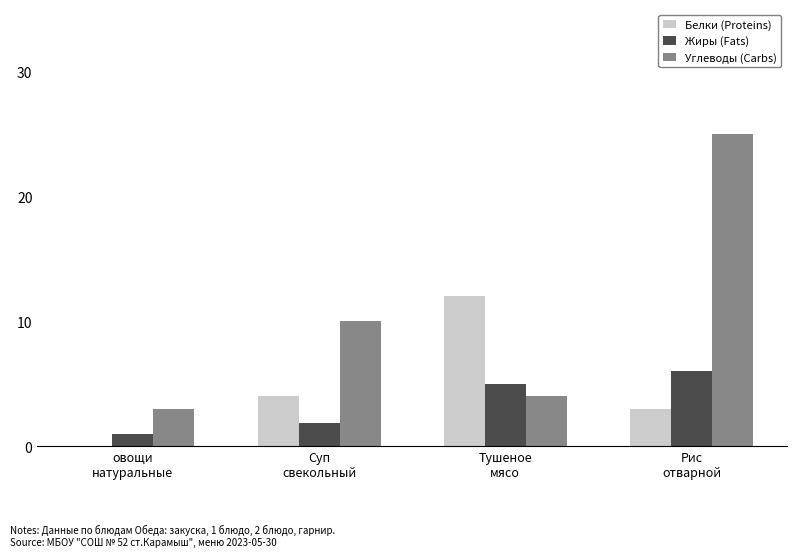

What is the maximum value for Углеводы (Carbs)?

25.0